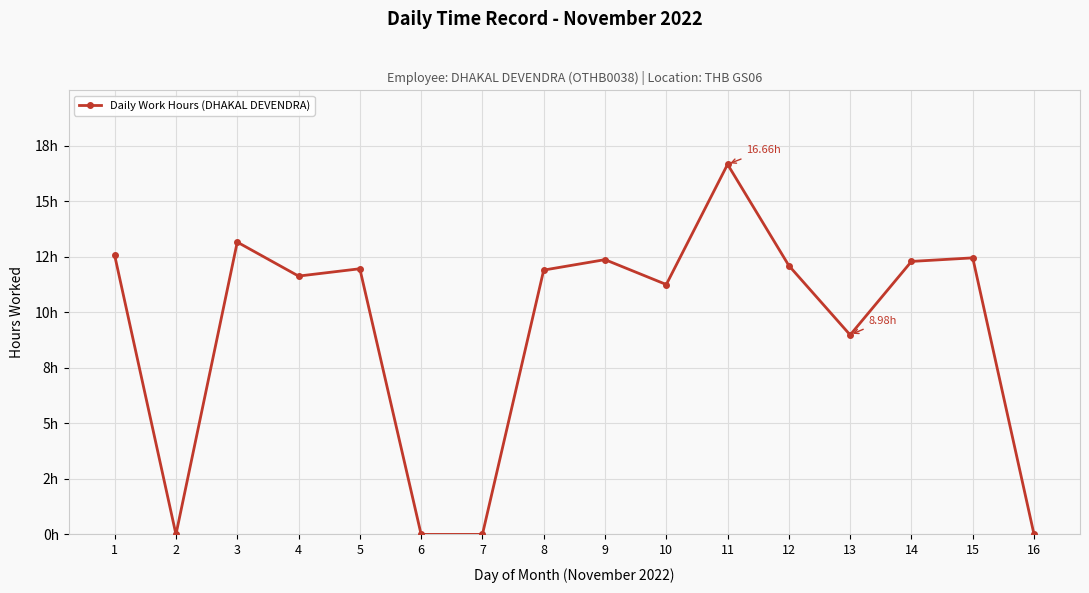

The chart shows a value of 12.1 at 12. True or false?

True